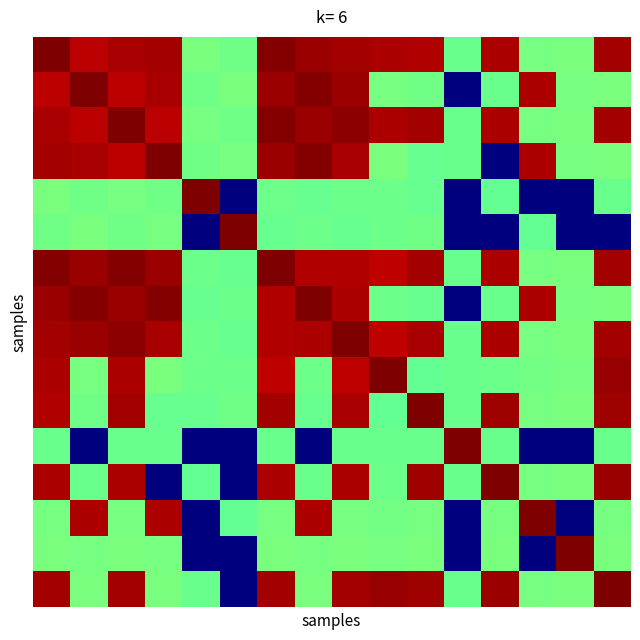

What is the greatest value displayed?

1.0